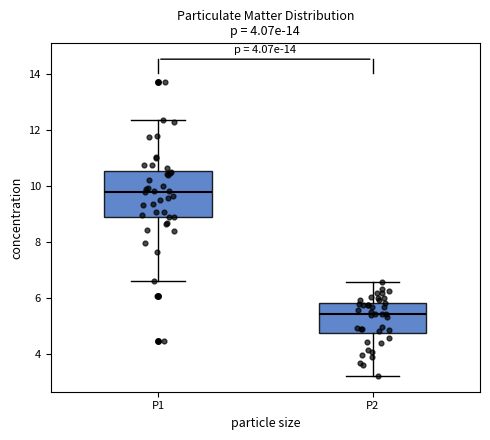

Which box is the tallest, from its lower edge to its upper edge?

P1